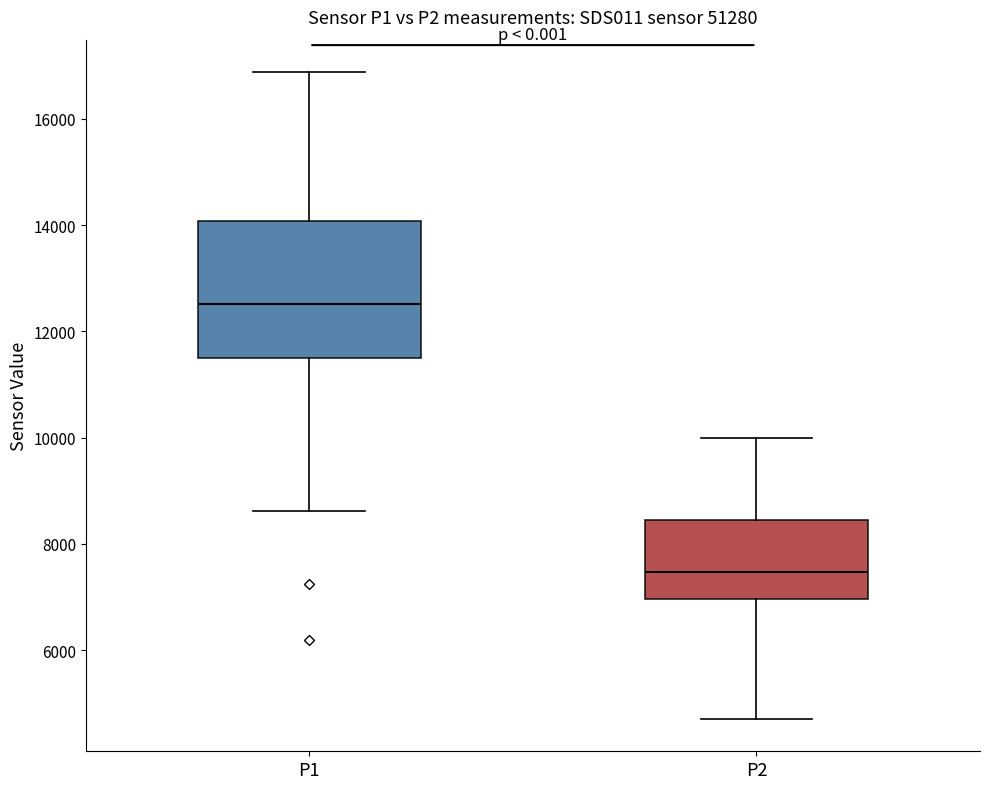

Reading left to right, transcribe this box plot: for each box, give where its median line is, the range the box spans, and where its two whiskers end, as read against the y-axis. The values are not printed on the chart, so give them approximately, as read against the axis.

P1: median 12600, box 11400 to 14000, whiskers 8600 to 16800
P2: median 7400, box 7000 to 8400, whiskers 4800 to 10000